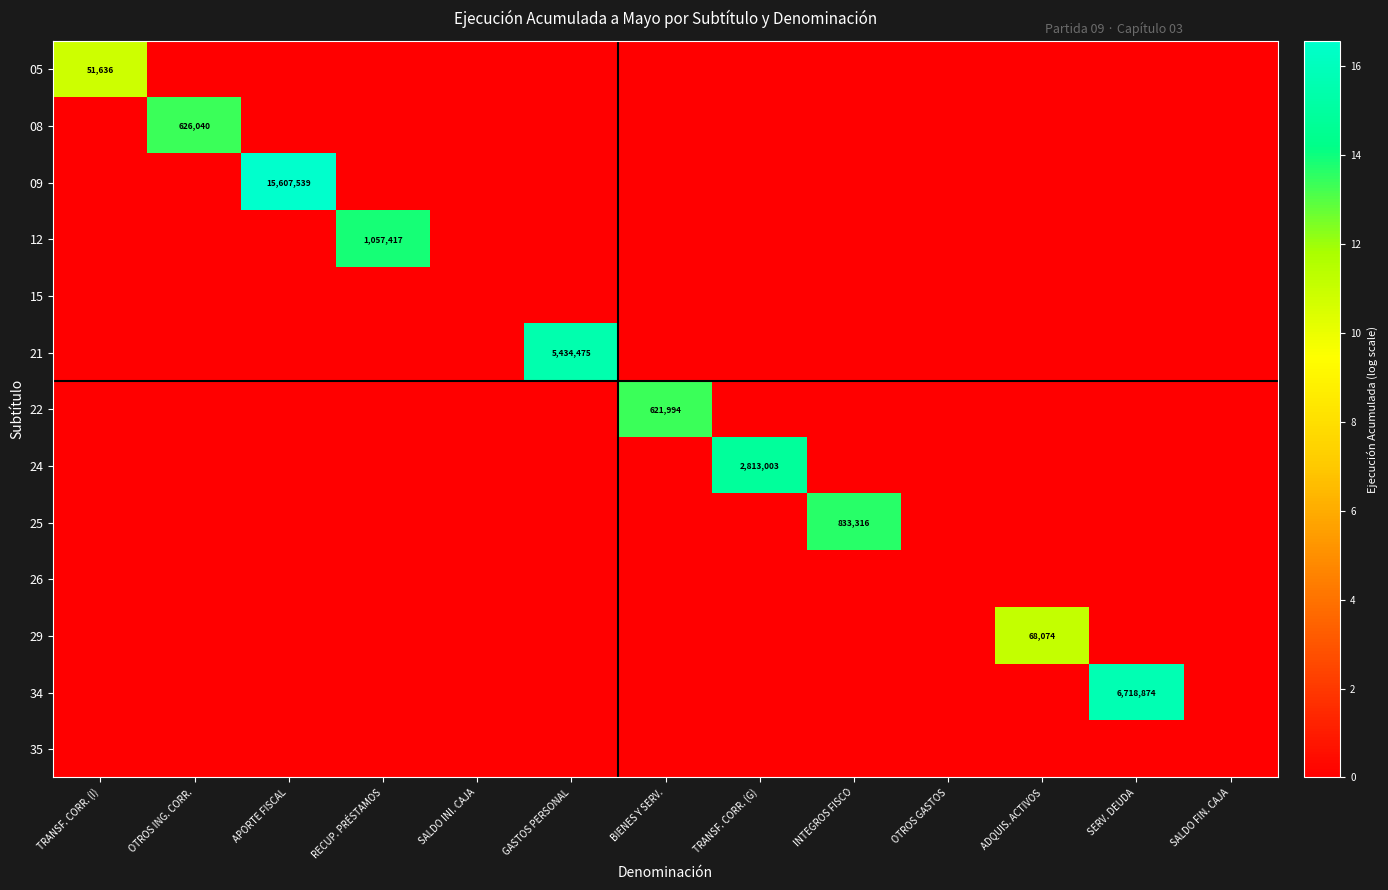

Which series has the widest spread of values?

09